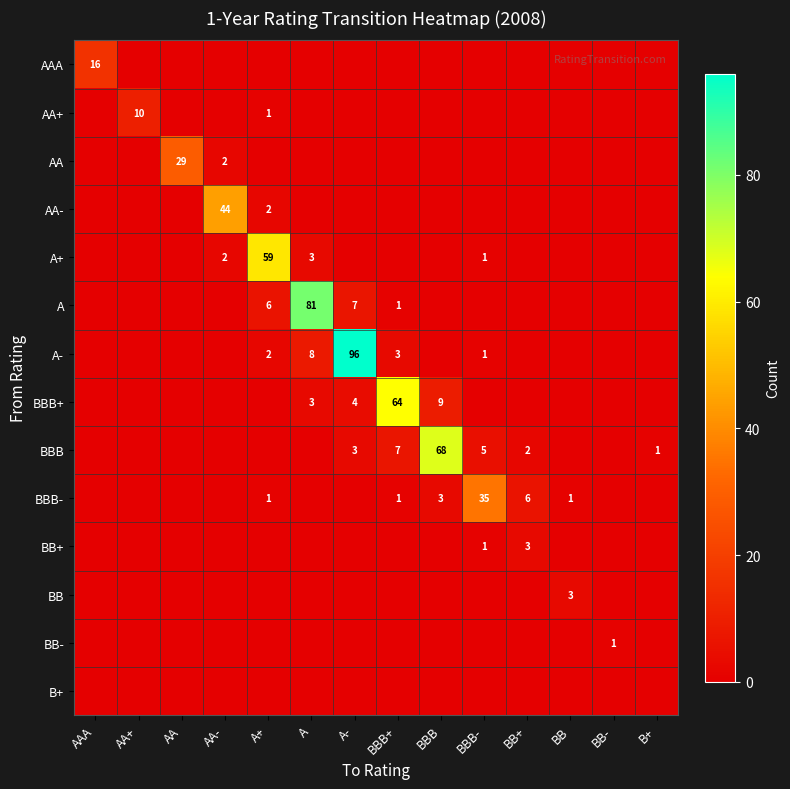

The A series shows 0 at BBB+. True or false?

False